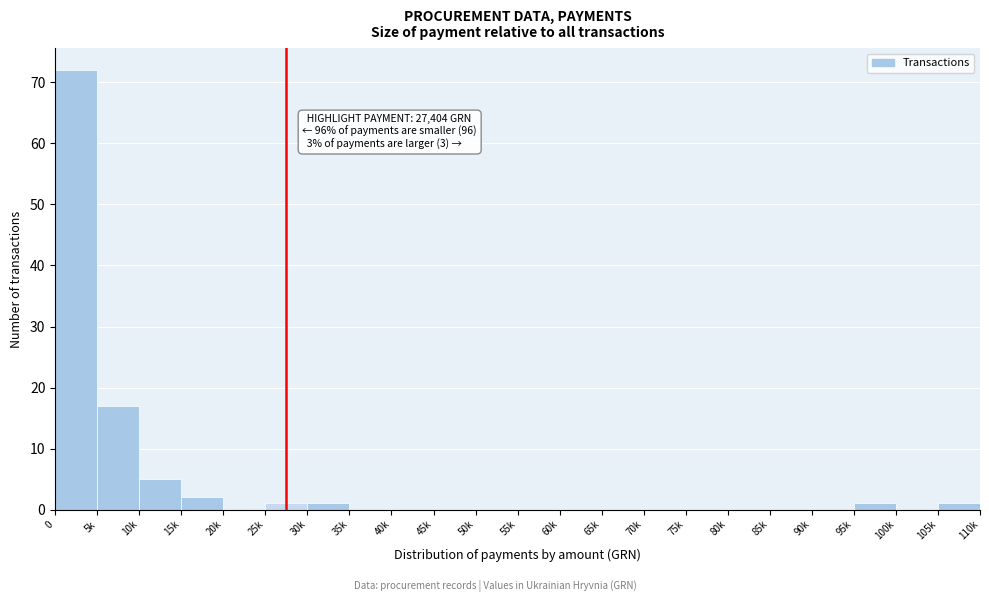

Reading left to right, what are all the values shown in this chart?

0=72	5k=17	10k=5	15k=2	20k=0	25k=1	30k=1	35k=0	40k=0	45k=0	50k=0	55k=0	60k=0	65k=0	70k=0	75k=0	80k=0	85k=0	90k=0	95k=1	100k=0	105k=1